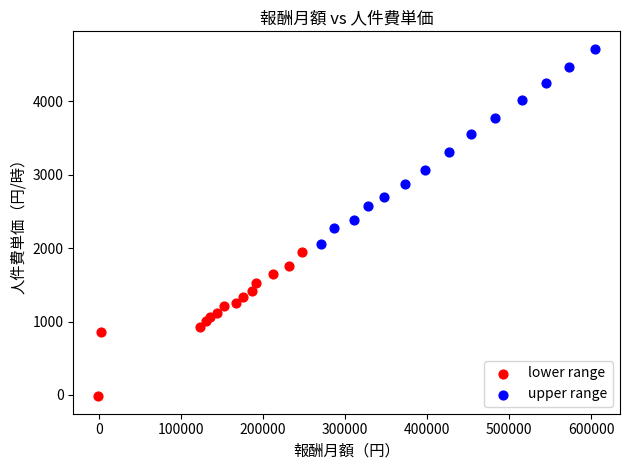

Which series has the largest Y range (max minus min)?

upper range